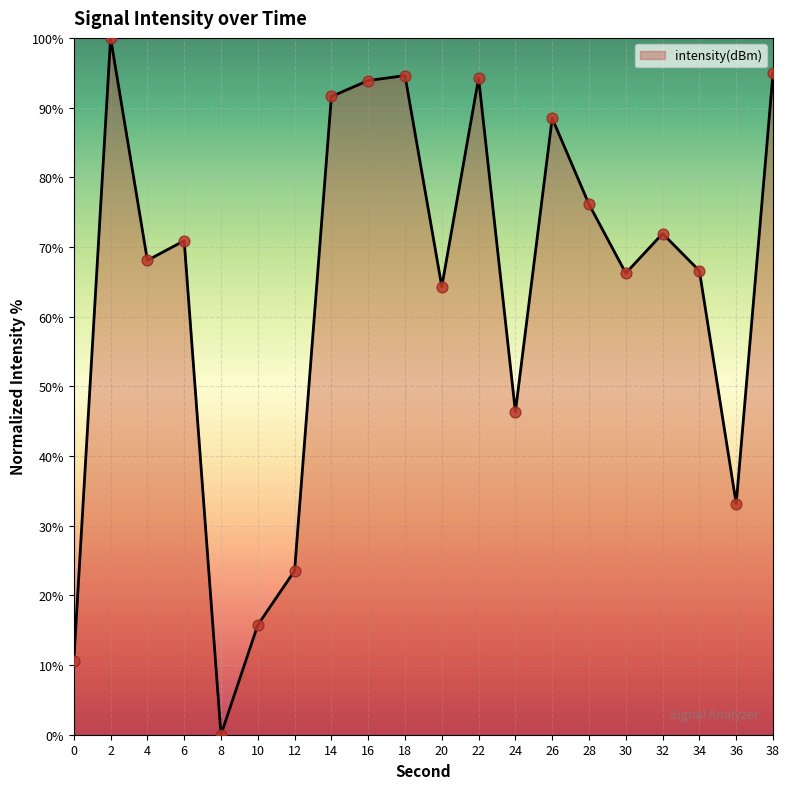

Which has a higher value, 16 or 36?

16